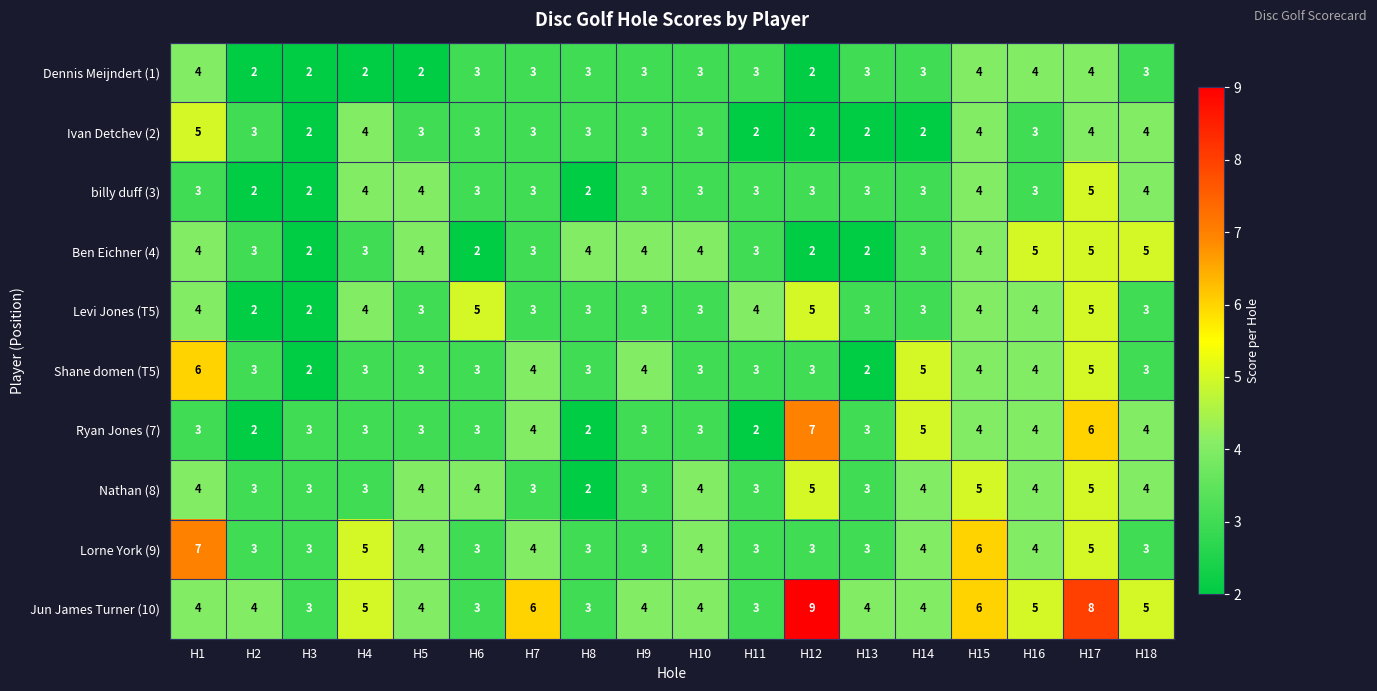

How many data points does each series have?

18